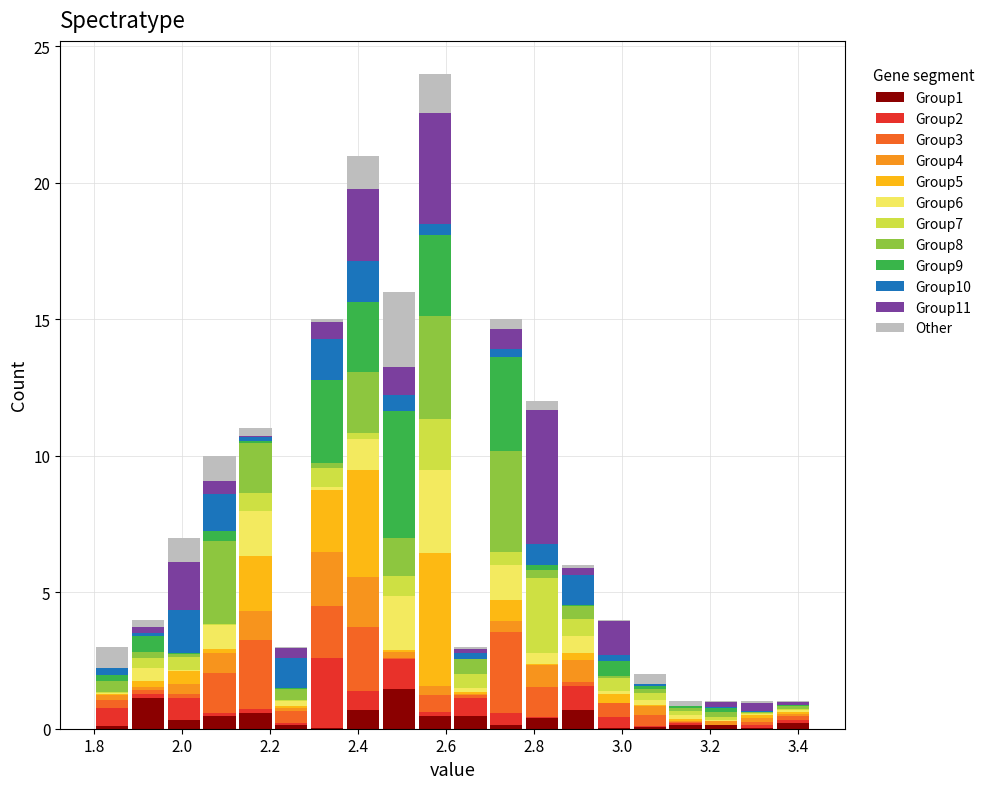

What is the total height of the stacked bar covering 3.34 to 3.44 on the x-axis? Neither the bar edges nor the heights are printed on the chart, so give them approximately, as read against the axes.

1